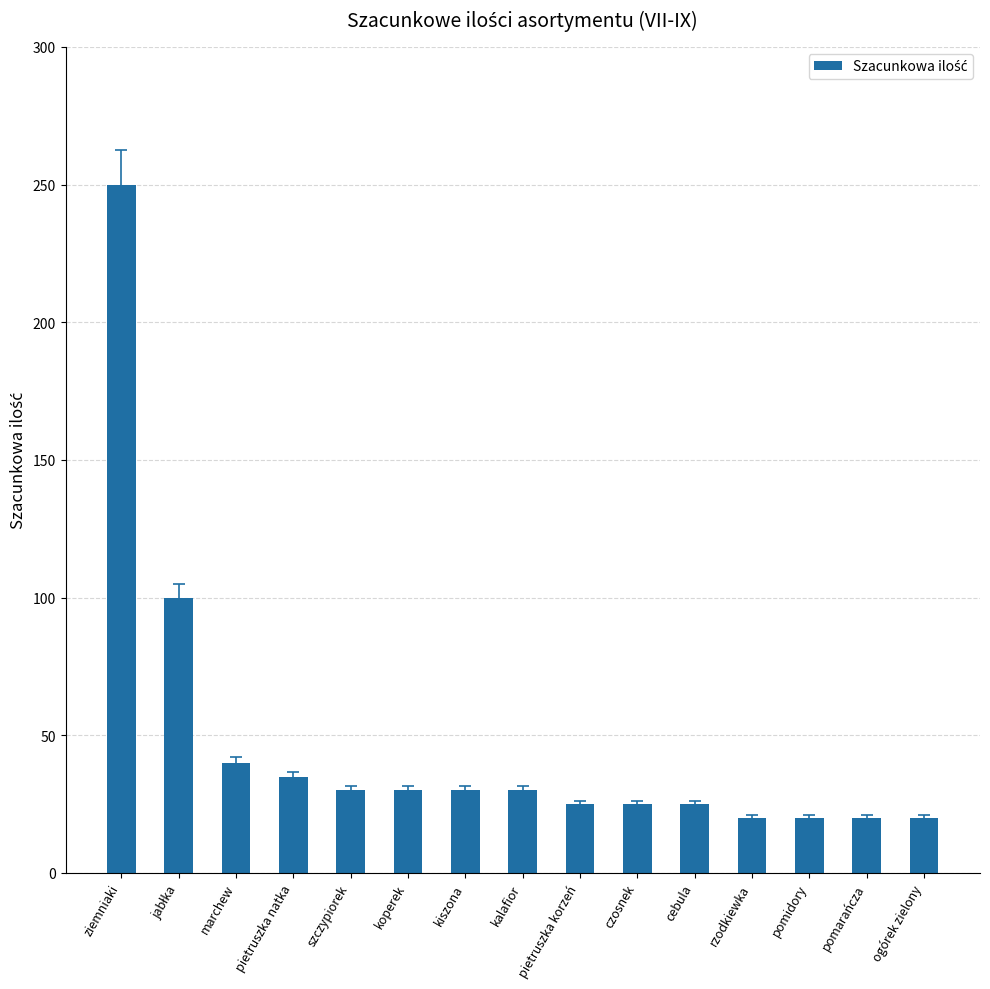

True or false: the data shows 30 at szczypiorek.

True